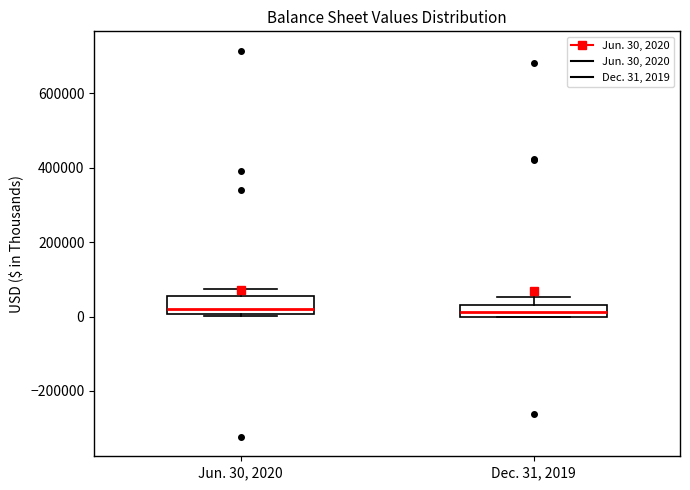

Reading left to right, transcribe this box plot: for each box, give where its median line is, the range the box spans, and where its two whiskers end, as read against the y-axis. The values are not printed on the chart, so give them approximately, as read against the axis.

Jun. 30, 2020: median 20000, box 0 to 60000, whiskers 0 (just below the box's lower edge) to 80000
Dec. 31, 2019: median 20000, box 0 to 40000, whiskers 0 to 60000